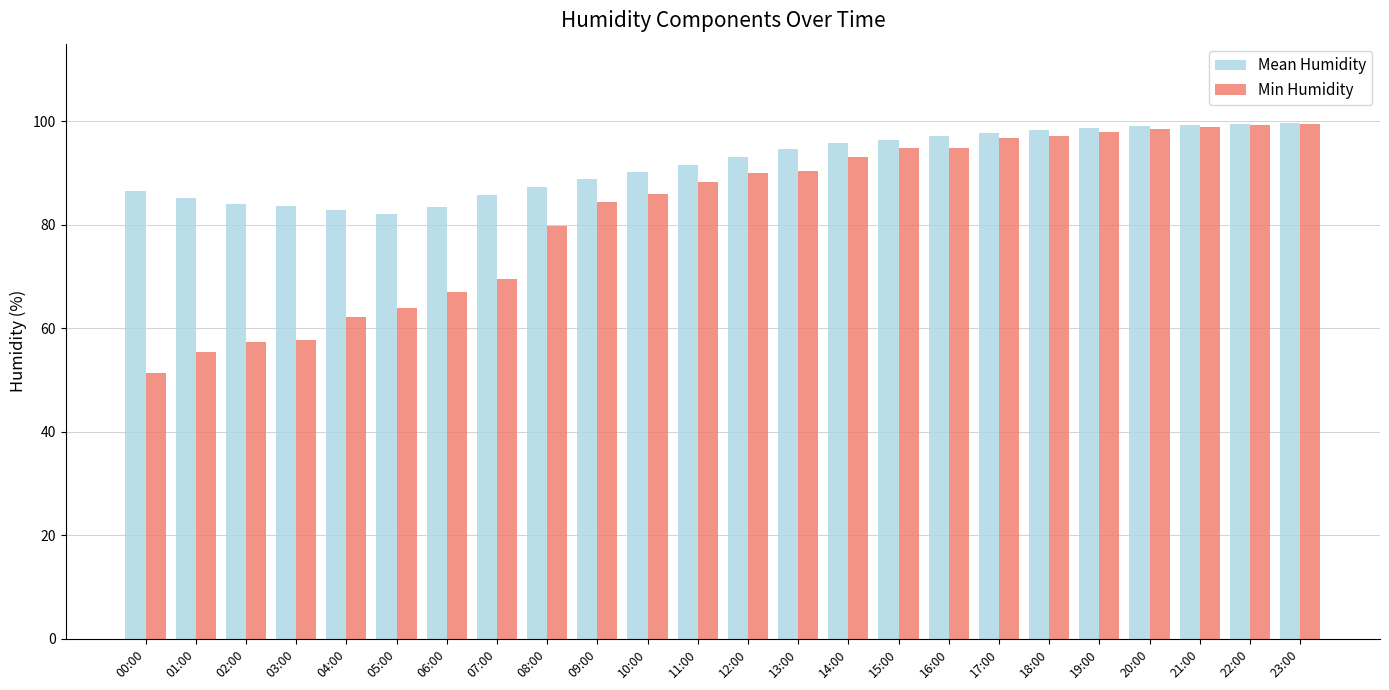

Which series has the largest total across all categories?

Mean Humidity